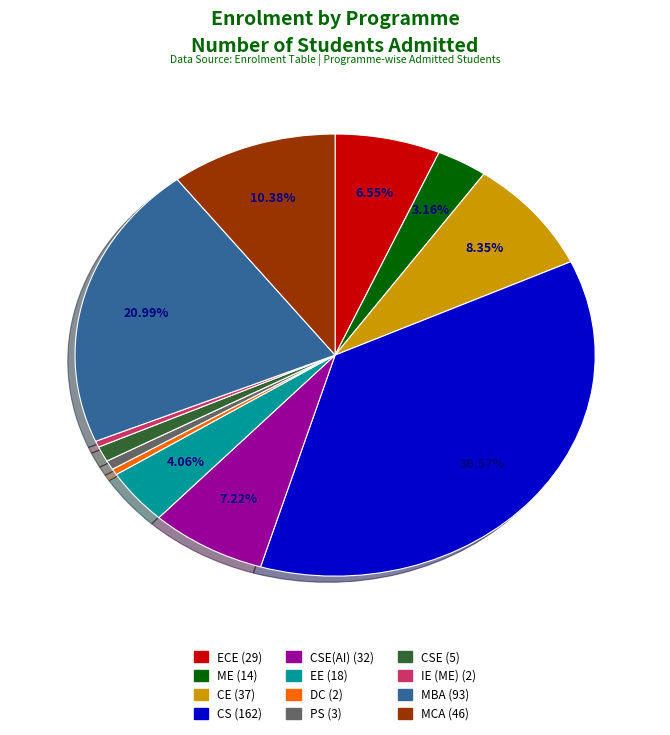

Does any single category account for the majority?

No